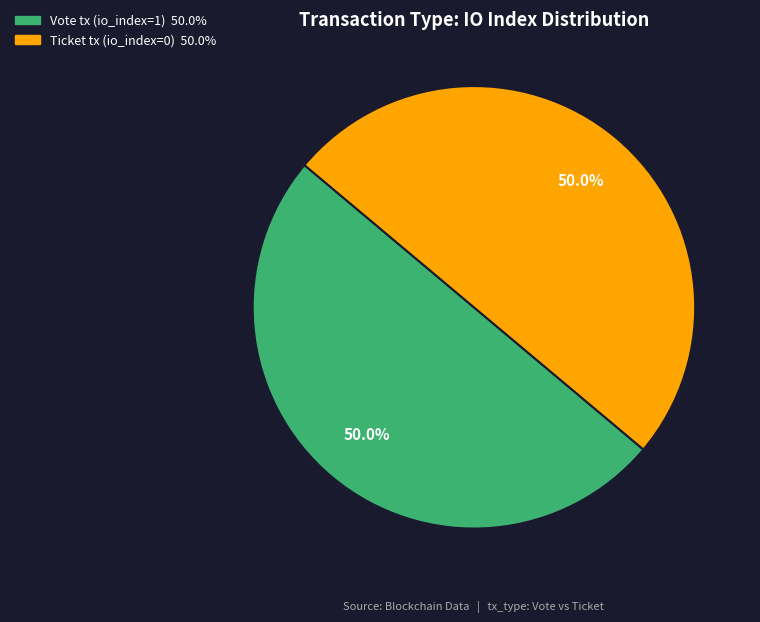

True or false: Ticket tx (io_index=0) accounts for 13% of the total.

False